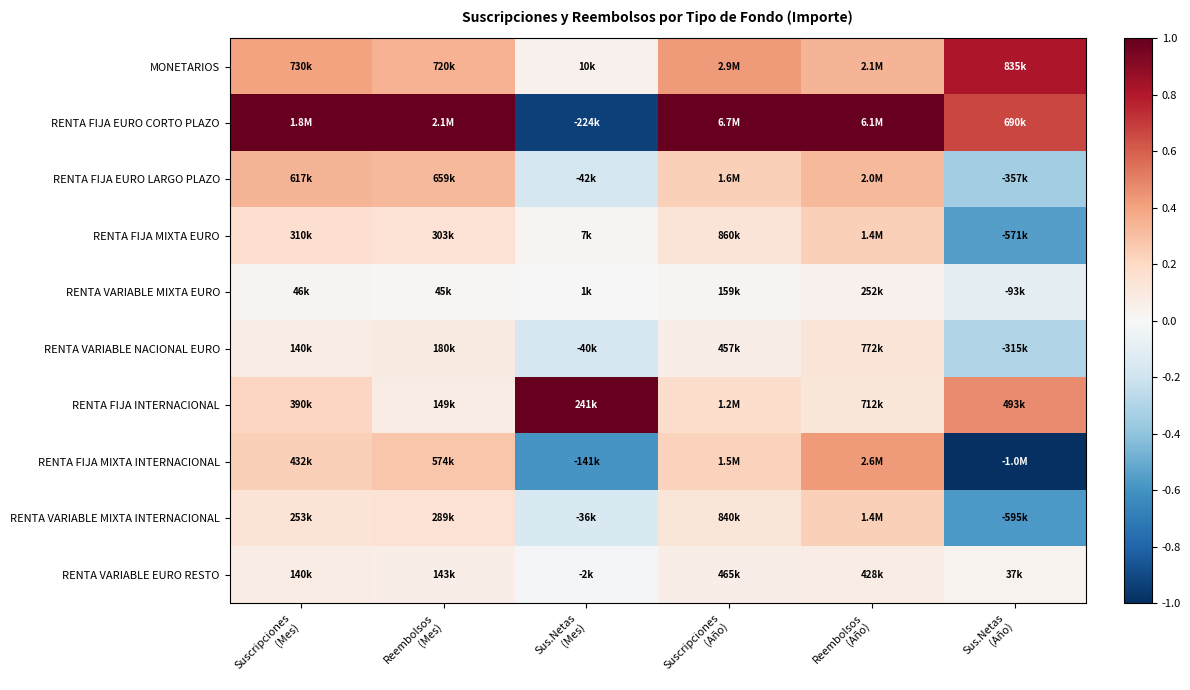

Reading right to left, list all the values displayed in this chart.

MONETARIOS: Sus.Netas
(Año)=0.8	Reembolsos
(Año)=0.3	Suscripciones
(Año)=0.4	Sus.Netas
(Mes)=0.0	Reembolsos
(Mes)=0.4	Suscripciones
(Mes)=0.4
RENTA FIJA EURO CORTO PLAZO: Sus.Netas
(Año)=0.7	Reembolsos
(Año)=1.0	Suscripciones
(Año)=1.0	Sus.Netas
(Mes)=-0.9	Reembolsos
(Mes)=1.0	Suscripciones
(Mes)=1.0
RENTA FIJA EURO LARGO PLAZO: Sus.Netas
(Año)=-0.3	Reembolsos
(Año)=0.3	Suscripciones
(Año)=0.2	Sus.Netas
(Mes)=-0.2	Reembolsos
(Mes)=0.3	Suscripciones
(Mes)=0.3
RENTA FIJA MIXTA EURO: Sus.Netas
(Año)=-0.6	Reembolsos
(Año)=0.2	Suscripciones
(Año)=0.1	Sus.Netas
(Mes)=0.0	Reembolsos
(Mes)=0.1	Suscripciones
(Mes)=0.2
RENTA VARIABLE MIXTA EURO: Sus.Netas
(Año)=-0.1	Reembolsos
(Año)=0.0	Suscripciones
(Año)=0.0	Sus.Netas
(Mes)=0.0	Reembolsos
(Mes)=0.0	Suscripciones
(Mes)=0.0
RENTA VARIABLE NACIONAL EURO: Sus.Netas
(Año)=-0.3	Reembolsos
(Año)=0.1	Suscripciones
(Año)=0.1	Sus.Netas
(Mes)=-0.2	Reembolsos
(Mes)=0.1	Suscripciones
(Mes)=0.1
RENTA FIJA INTERNACIONAL: Sus.Netas
(Año)=0.5	Reembolsos
(Año)=0.1	Suscripciones
(Año)=0.2	Sus.Netas
(Mes)=1.0	Reembolsos
(Mes)=0.1	Suscripciones
(Mes)=0.2
RENTA FIJA MIXTA INTERNACIONAL: Sus.Netas
(Año)=-1.0	Reembolsos
(Año)=0.4	Suscripciones
(Año)=0.2	Sus.Netas
(Mes)=-0.6	Reembolsos
(Mes)=0.3	Suscripciones
(Mes)=0.2
RENTA VARIABLE MIXTA INTERNACIONAL: Sus.Netas
(Año)=-0.6	Reembolsos
(Año)=0.2	Suscripciones
(Año)=0.1	Sus.Netas
(Mes)=-0.1	Reembolsos
(Mes)=0.1	Suscripciones
(Mes)=0.1
RENTA VARIABLE EURO RESTO: Sus.Netas
(Año)=0.0	Reembolsos
(Año)=0.1	Suscripciones
(Año)=0.1	Sus.Netas
(Mes)=-0.0	Reembolsos
(Mes)=0.1	Suscripciones
(Mes)=0.1